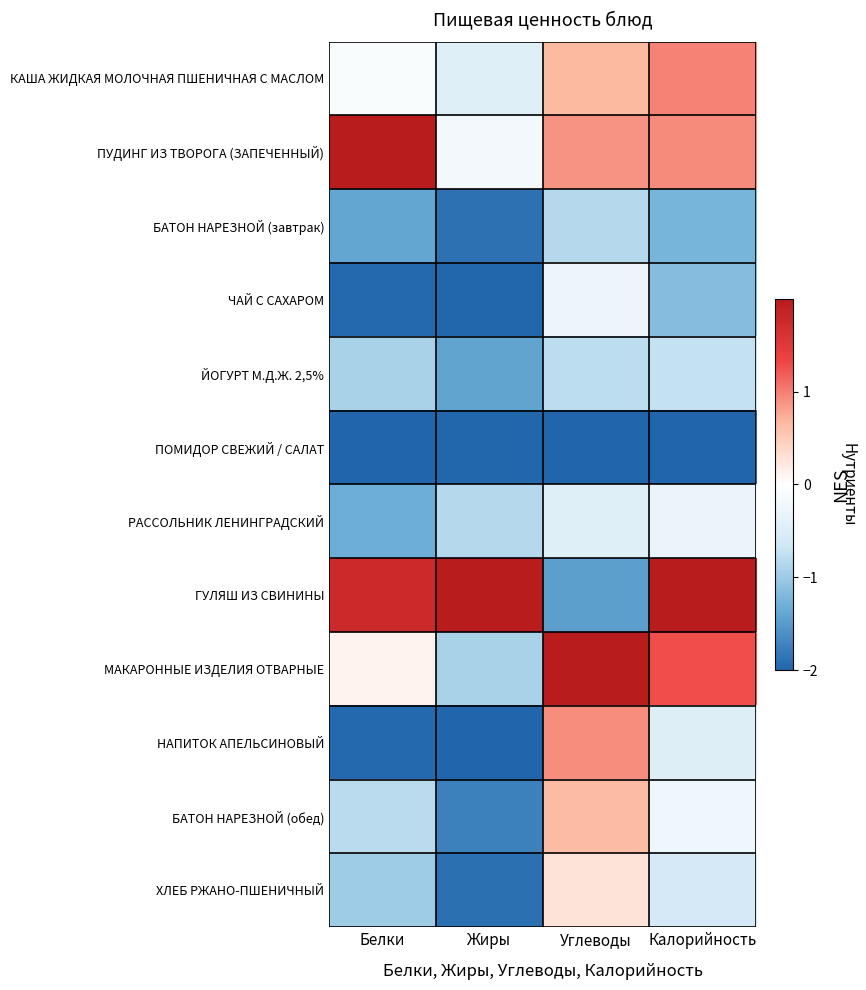

What is the difference between the highest and lowest values at Калорийность?

4.0